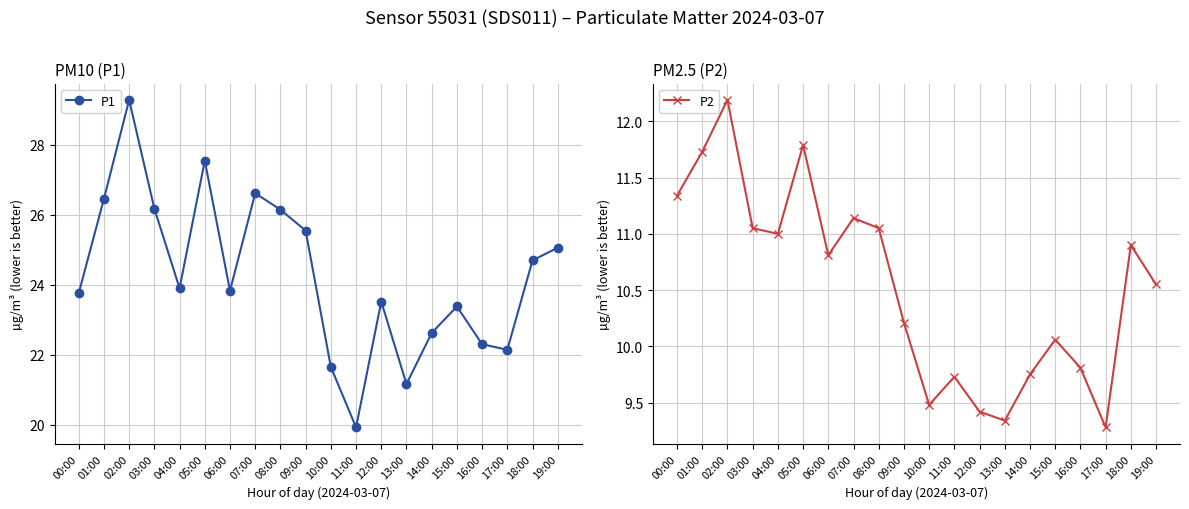

What is the value of the P2 point at the 7th from the left?

10.8